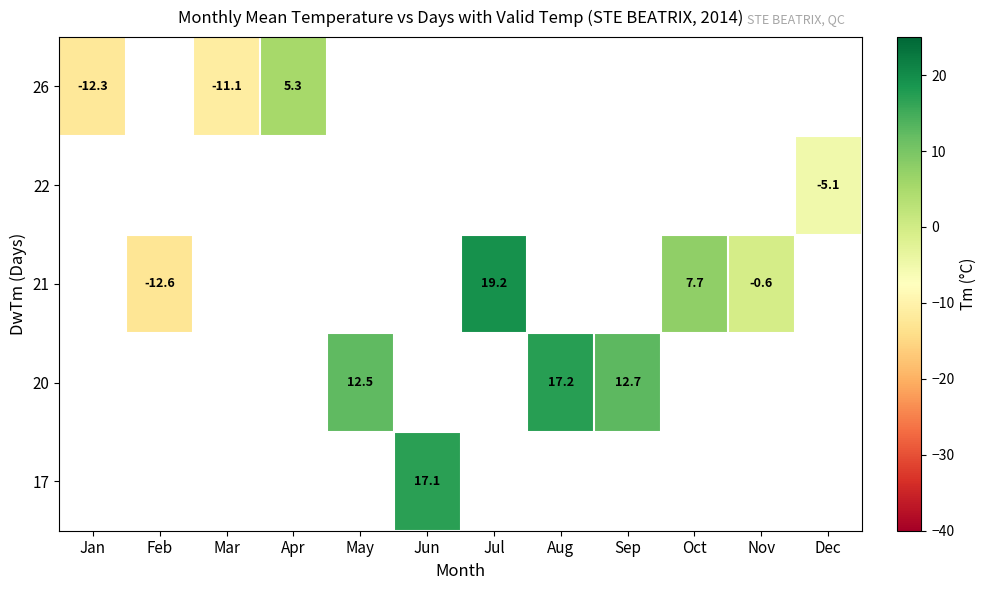

How many data points does each series have?

12